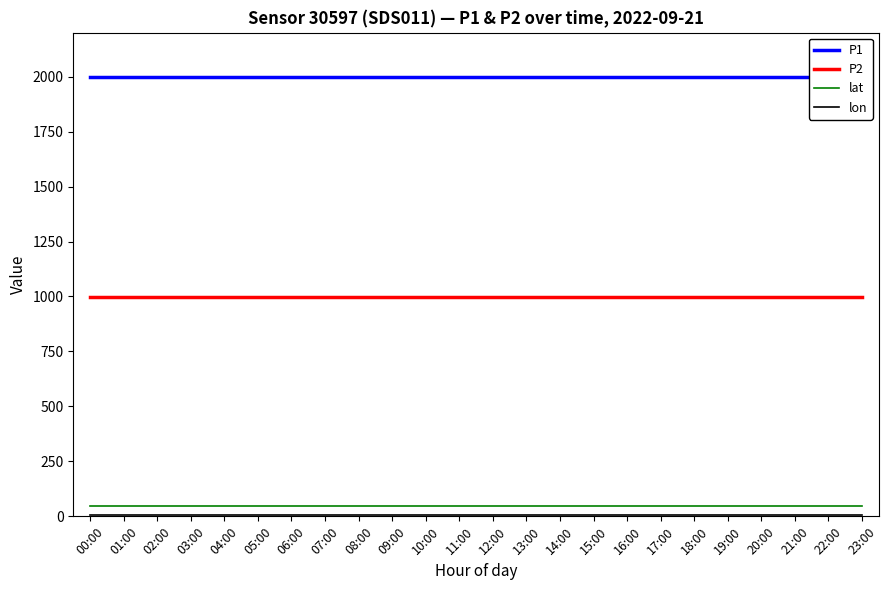

The value of lon at 16:00 is 8.3. True or false?

True